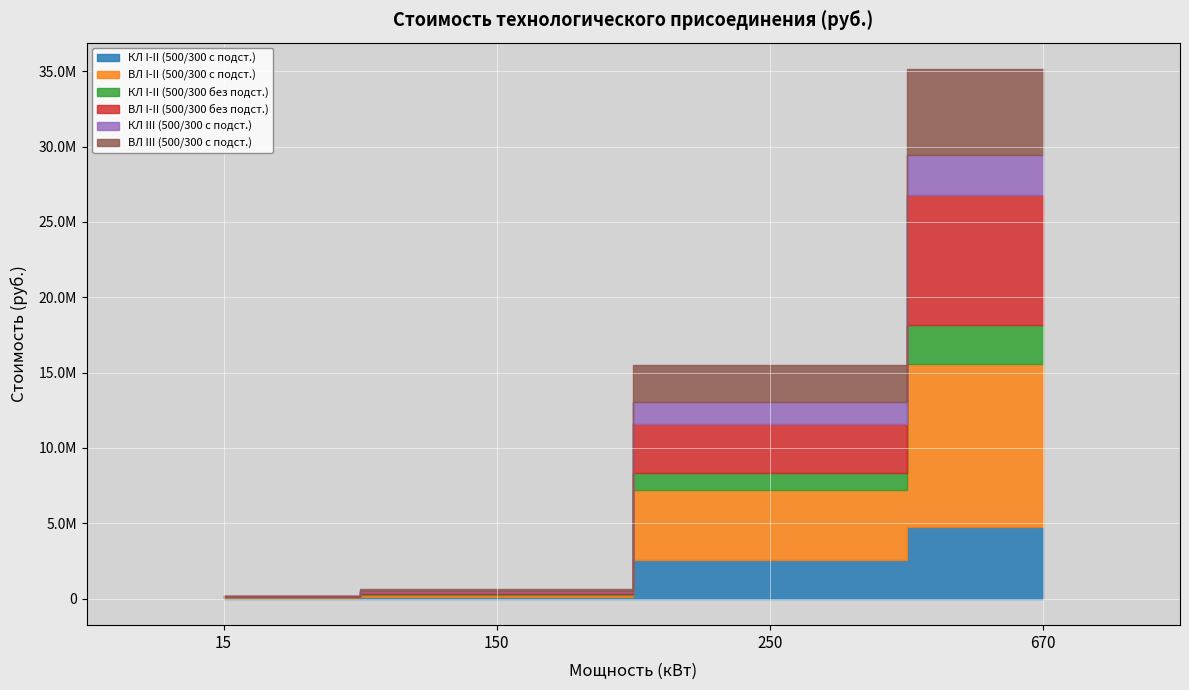

Reading left to right, what are all the values shown in this chart?

КЛ I-II (500/300 с подст.): 42016.6	106644.6	2559355.8	4735407.2
ВЛ I-II (500/300 с подст.): 42016.6	106644.6	4682517.0	10868447.9
КЛ I-II (500/300 без подст.): 42016.6	106644.6	1111249.8	2535180.8
ВЛ I-II (500/300 без подст.): 42016.6	106644.6	3234411.0	8668221.5
КЛ III (500/300 с подст.): 550.0	106644.6	1436902.2	2631998.5
ВЛ III (500/300 с подст.): 550.0	106644.6	2453802.0	5698518.8